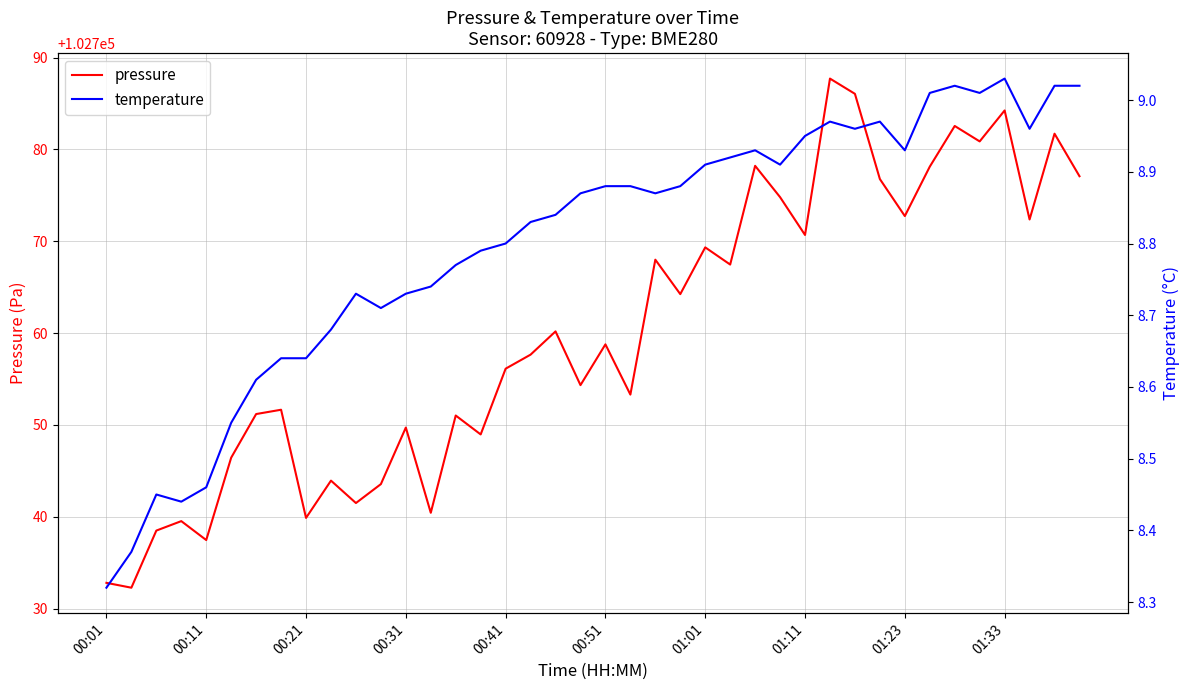

Rank the series by their average value, from lowest to highest.

temperature, pressure